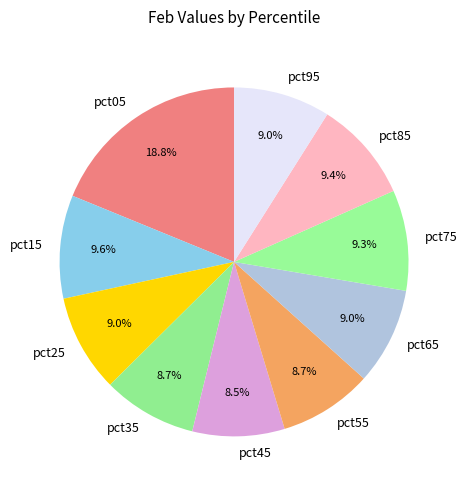

Between pct15 and pct65, which is larger?

pct15